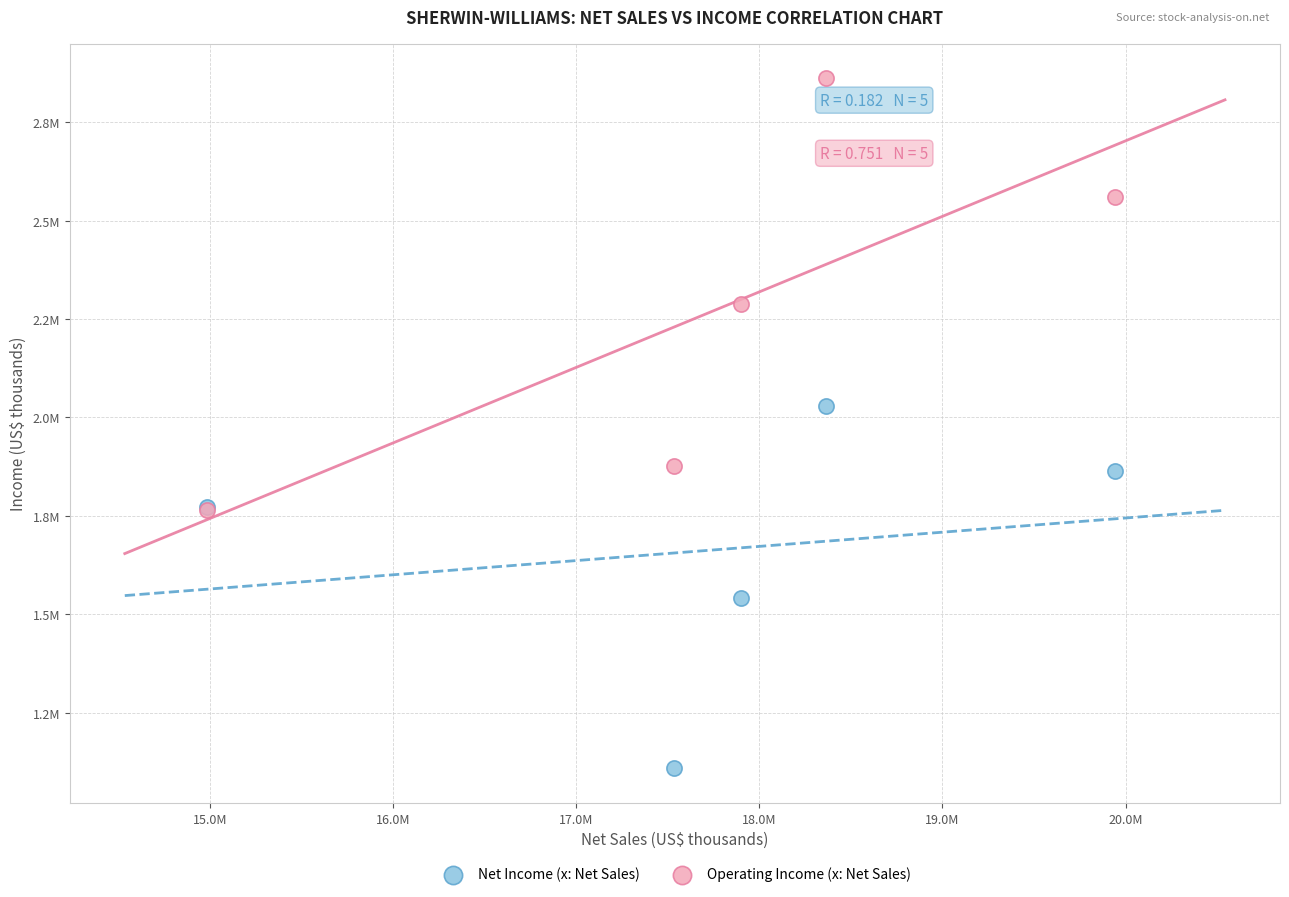

Which series has the largest Y range (max minus min)?

Operating Income (x: Net Sales)